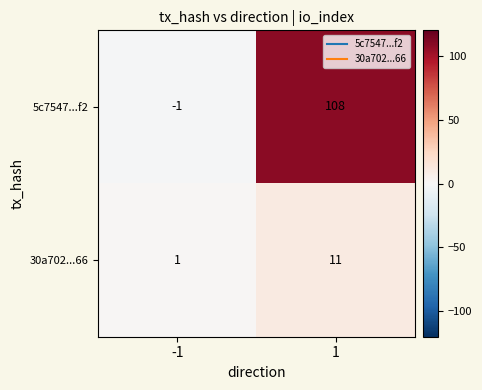

Reading left to right, transcribe all the data shown in this chart.

5c7547...f2: -1	108
30a702...66: 1	11